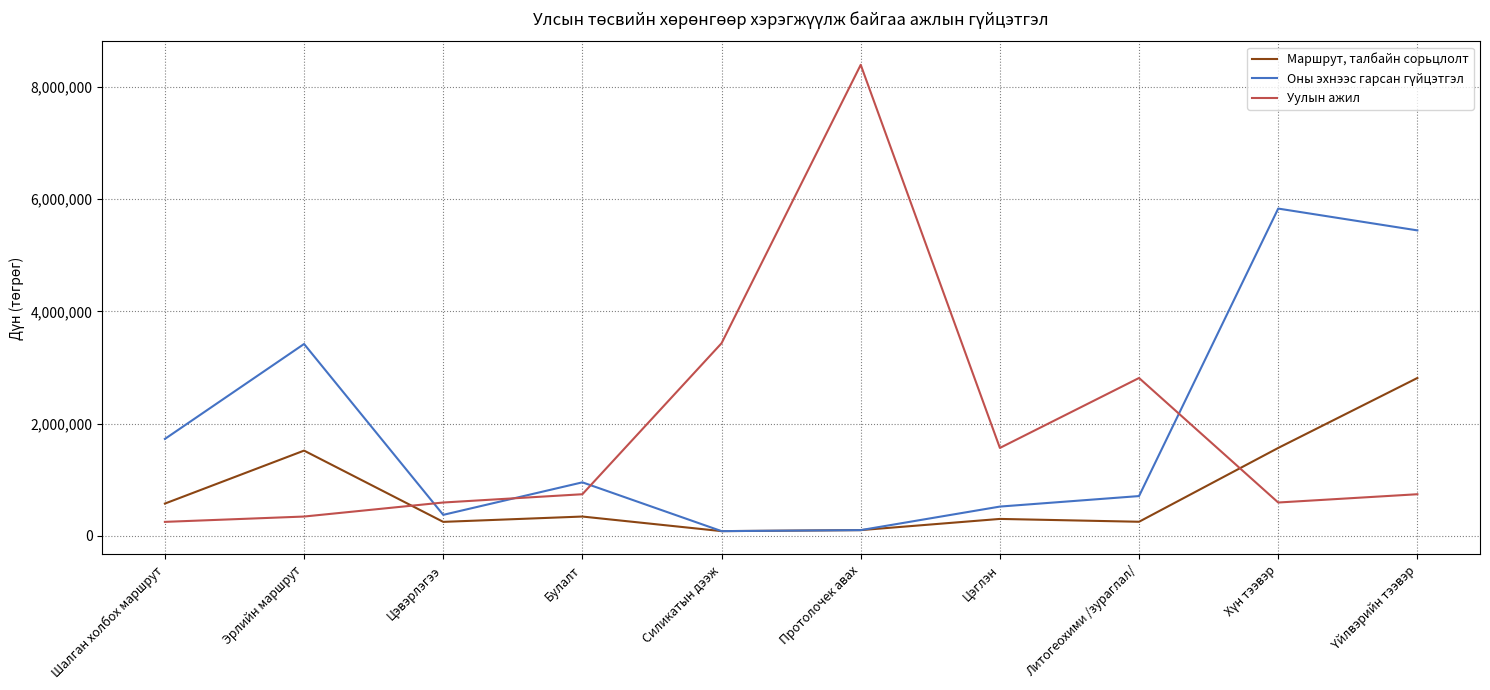

True or false: Уулын ажил and Маршрут, талбайн сорьцлолт cross at least once.

True